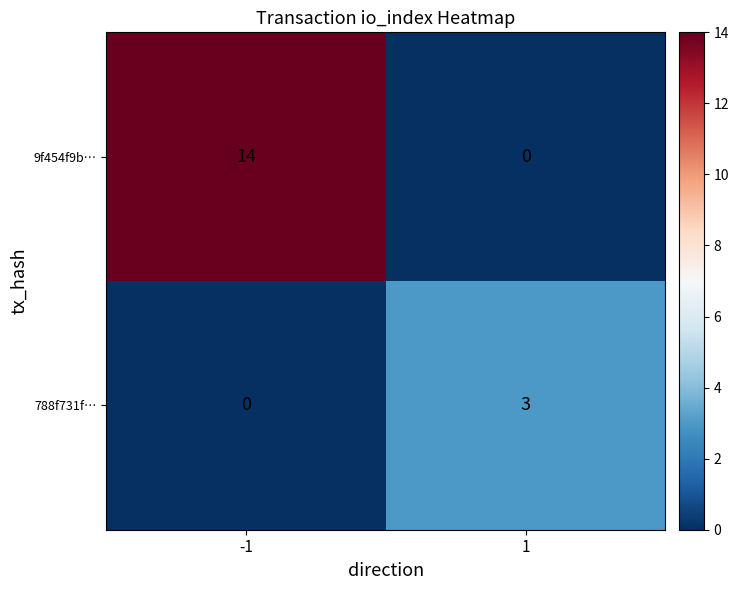

Which series has the largest total across all categories?

9f454f9b…